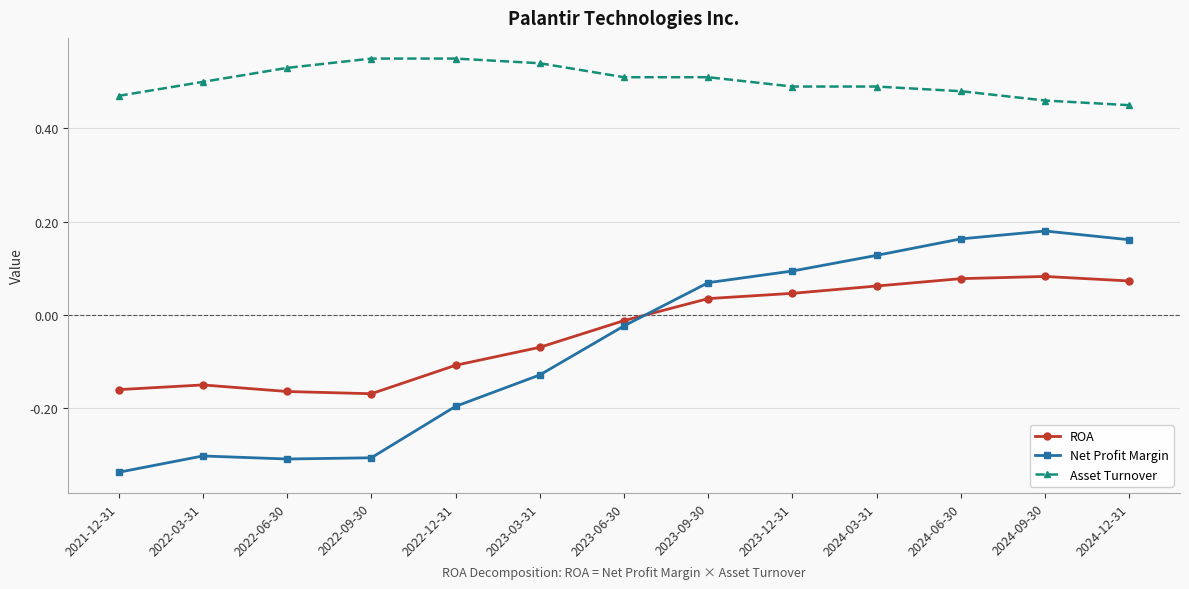

Between 2021-12-31 and 2024-03-31, which series saw the biggest shift?

Net Profit Margin